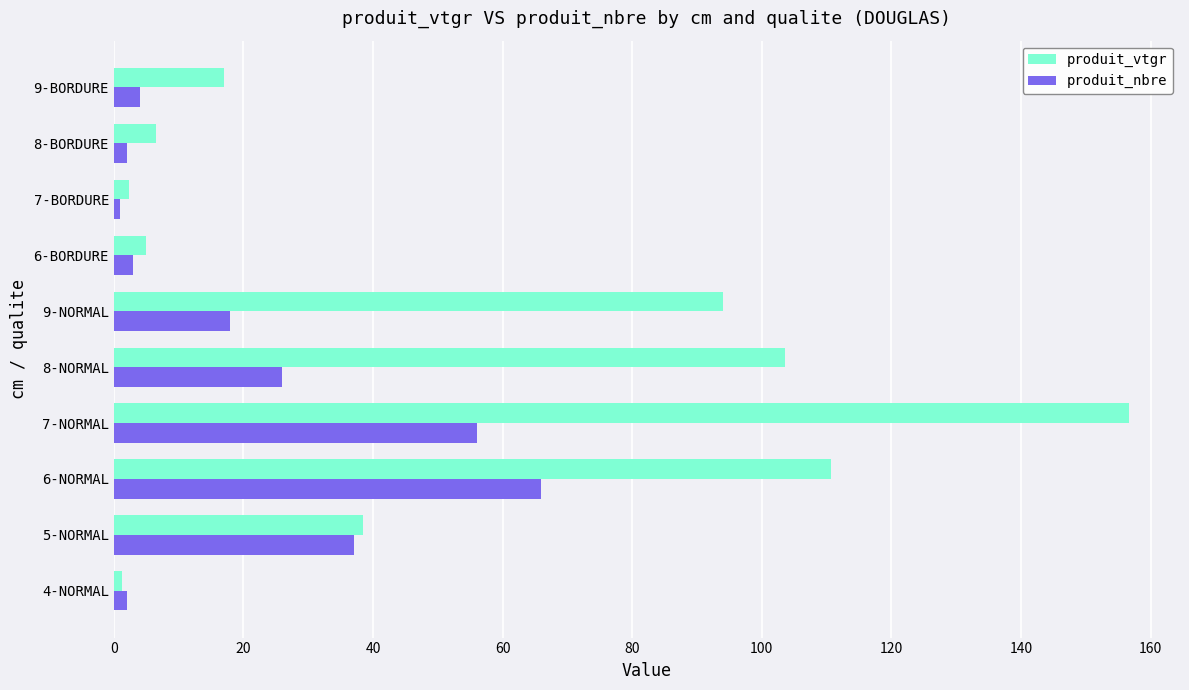

Count the number of data series in this chart.

2